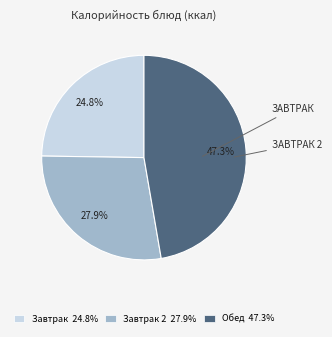

What is the ratio of the value at Завтрак 24.8% to the value at Обед 47.3%?

0.5